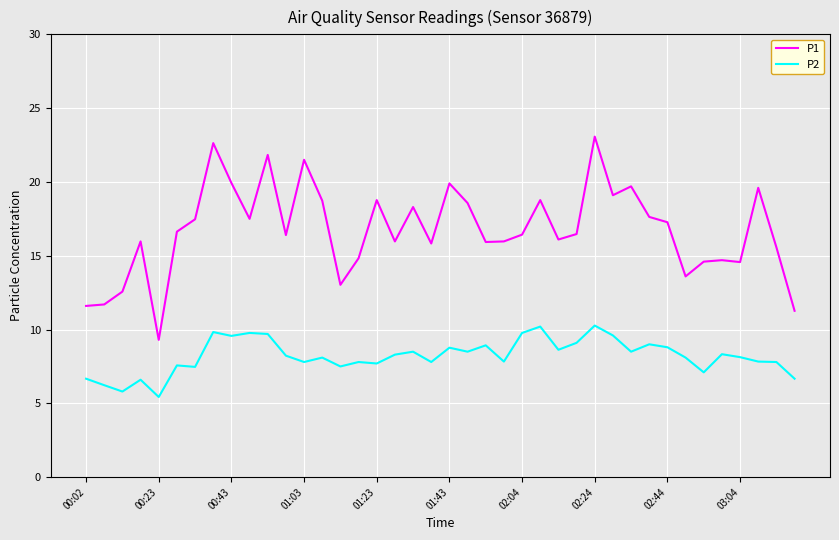

Which series has the largest total across all categories?

P1